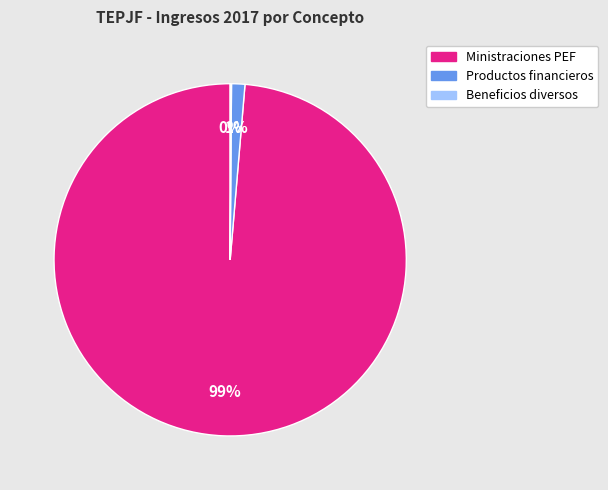

Is there any slice that represents more than half of the pie?

Yes